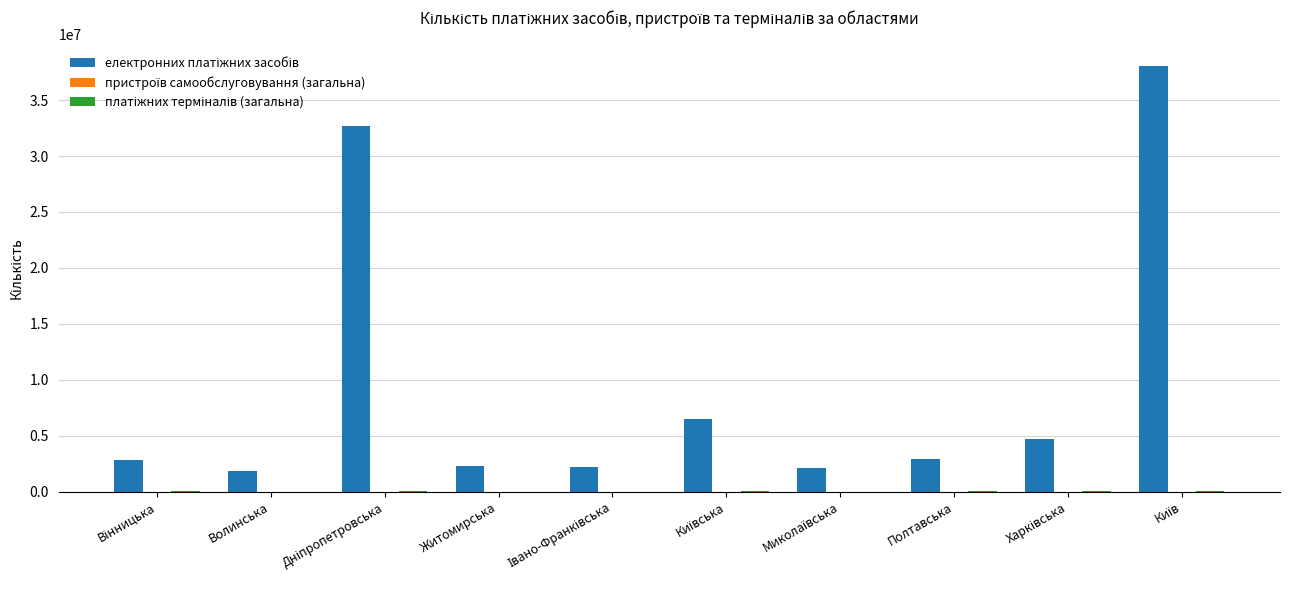

What is the maximum value shown in the chart?

38051367